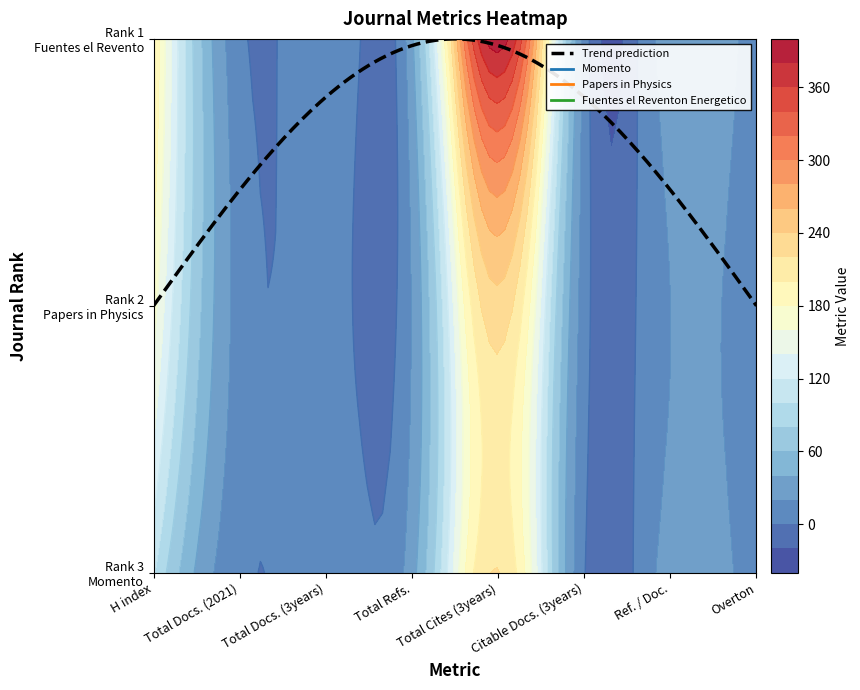

At Total Docs. (2021), list the series in order from largest to smallest.

Papers in Physics, Fuentes el Reventon Energetico, Momento